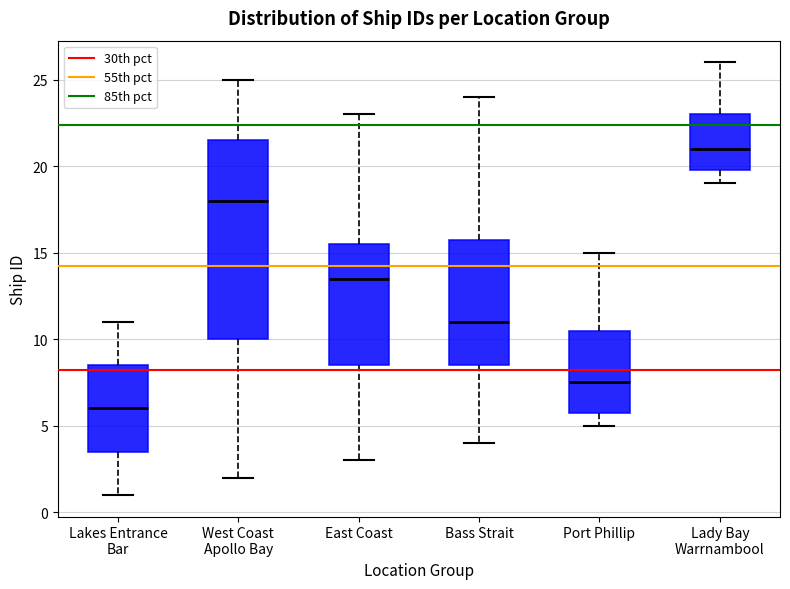

Reading left to right, read every box against the y-axis: the position of its median line, the range the box covers, and the ends of its whiskers. The values are not printed on the chart, so give them approximately, as read against the axis.

Lakes Entrance Bar: median 6.0, box 3.5 to 8.5, whiskers 1.0 to 11.0
West Coast Apollo Bay: median 18.0, box 10.0 to 21.5, whiskers 2.0 to 25.0
East Coast: median 13.5, box 8.5 to 15.5, whiskers 3.0 to 23.0
Bass Strait: median 11.0, box 8.5 to 16.0, whiskers 4.0 to 24.0
Port Phillip: median 7.5, box 6.0 to 10.5, whiskers 5.0 to 15.0
Lady Bay Warrnambool: median 21.0, box 20.0 to 23.0, whiskers 19.0 to 26.0